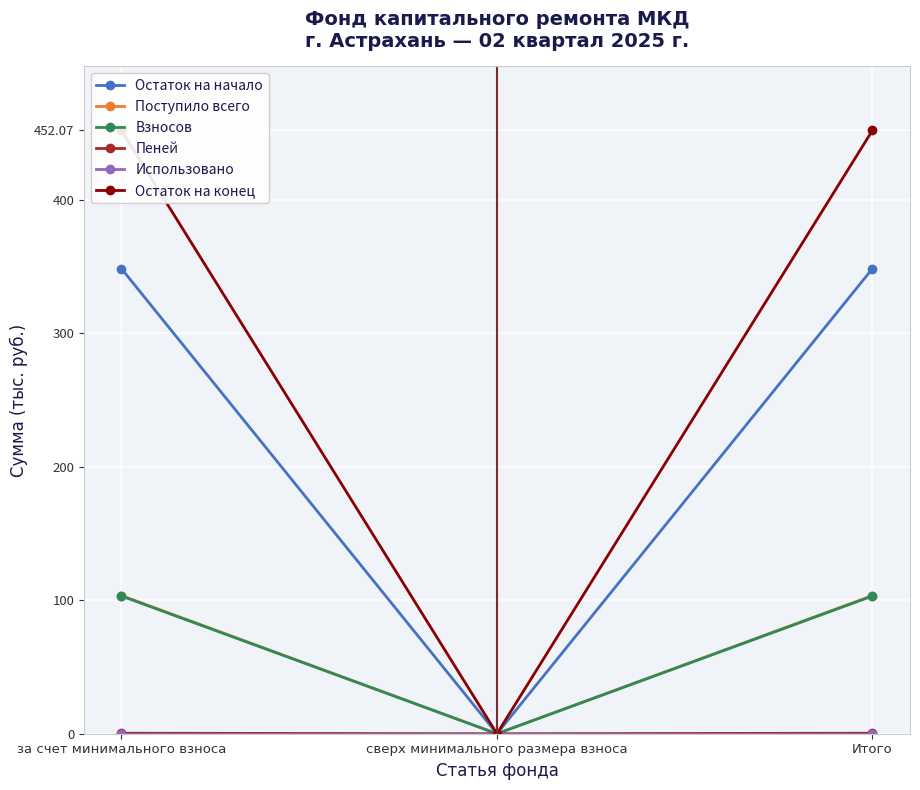

Read the Остаток на конец value at за счет минимального взноса.

452.1